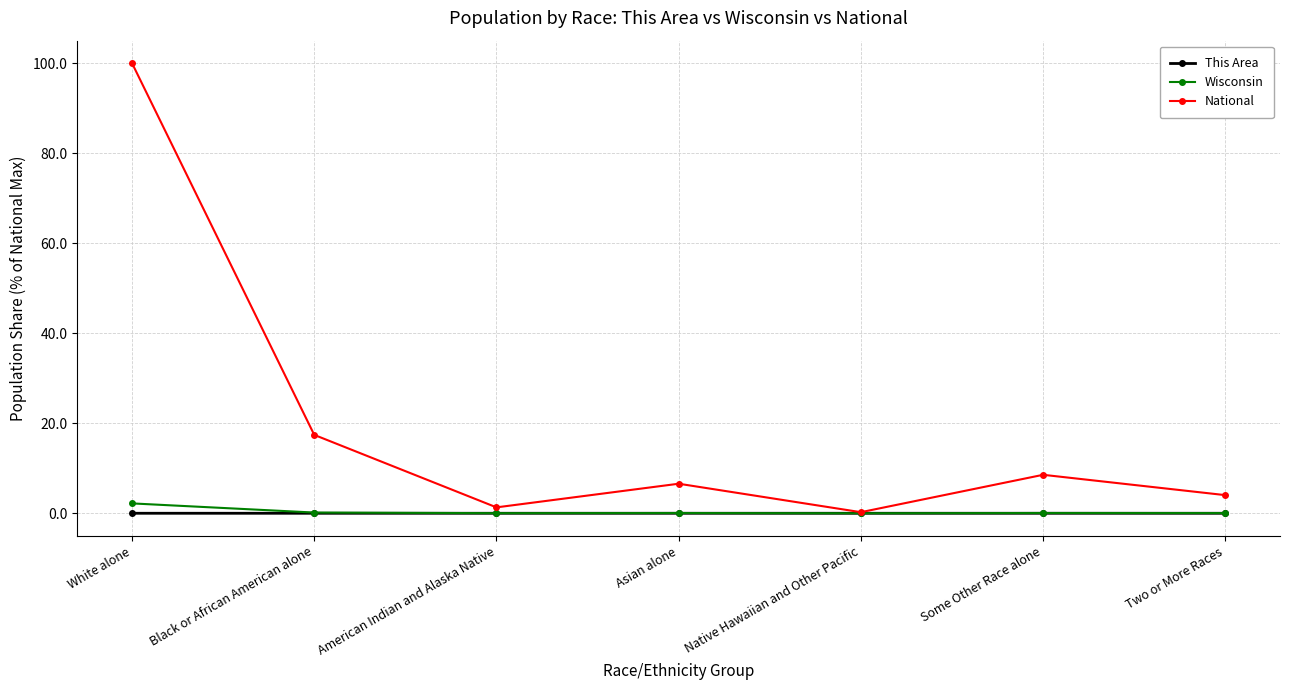

What position from the right is Native Hawaiian and Other Pacific?

3